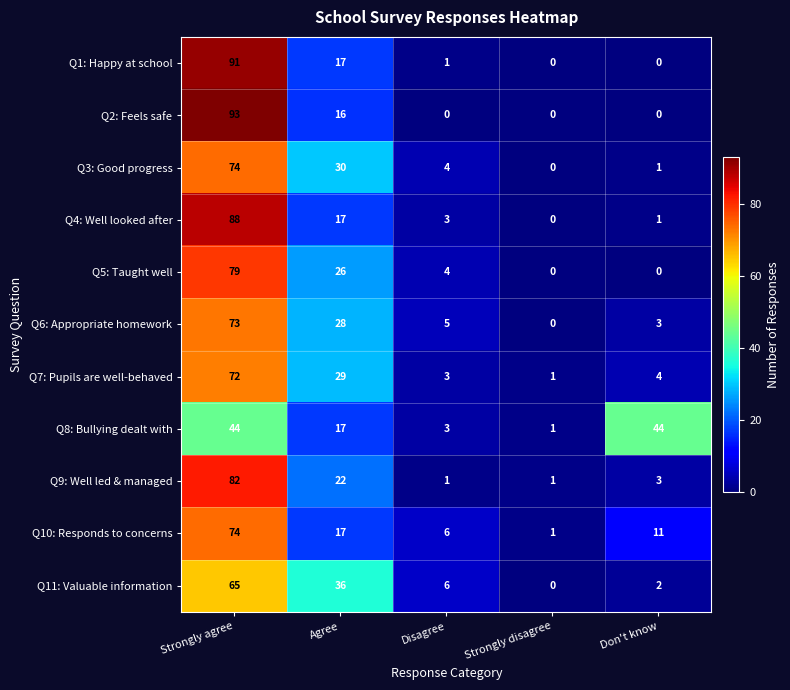

What is the difference between the maximum and minimum values in the Q10: Responds to concerns series?

73